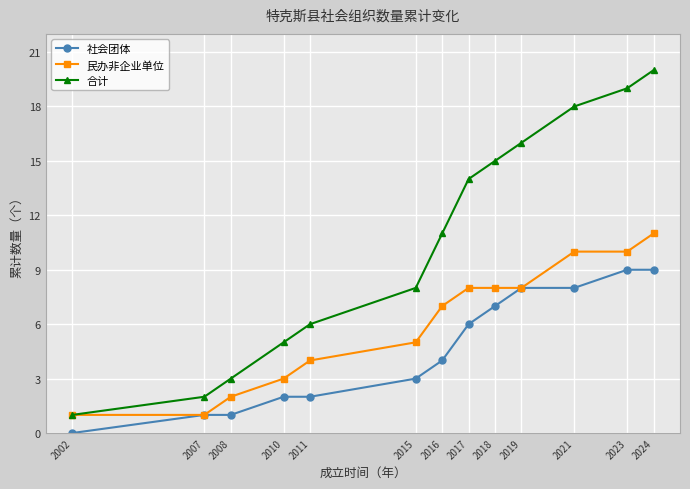

How many 民办非企业单位 values are between 3 and 8?

7